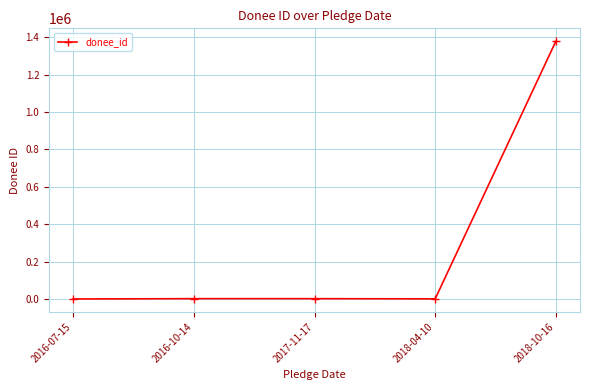

How many series are shown in this chart?

1